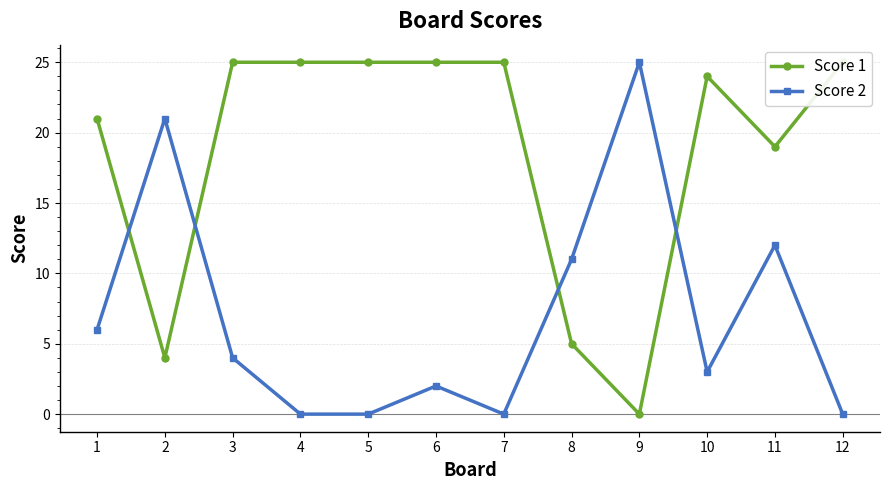

After their last crossing, which series has the higher values: Score 2 or Score 1?

Score 1